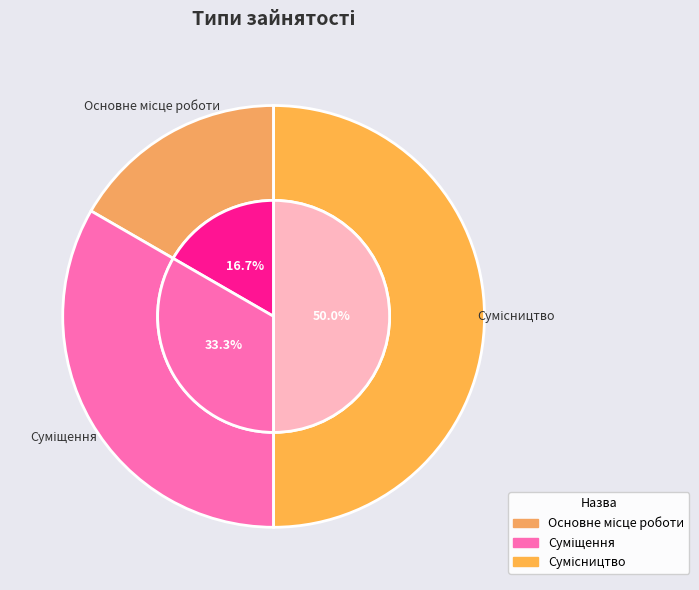

What is the total percentage of Суміщення and Основне місце роботи?

50.0%